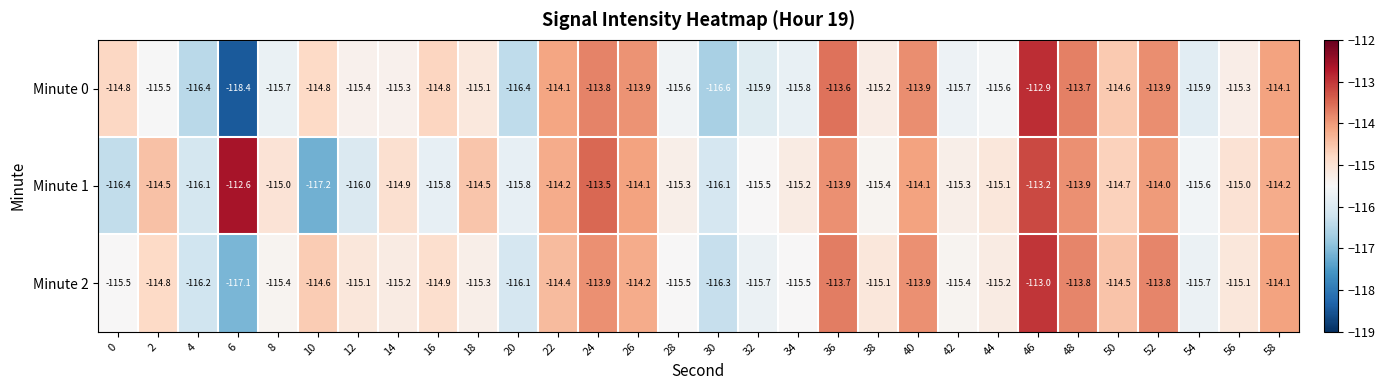

What is the total value across all series at 34?

-346.5